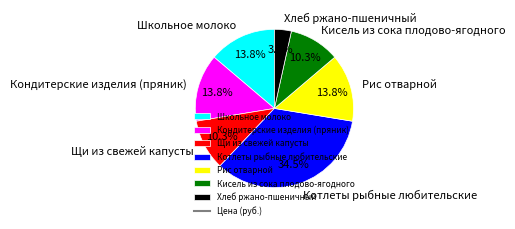

To the nearest percent, what is the combined percentage of Школьное молоко and Щи из свежей капусты?

24%